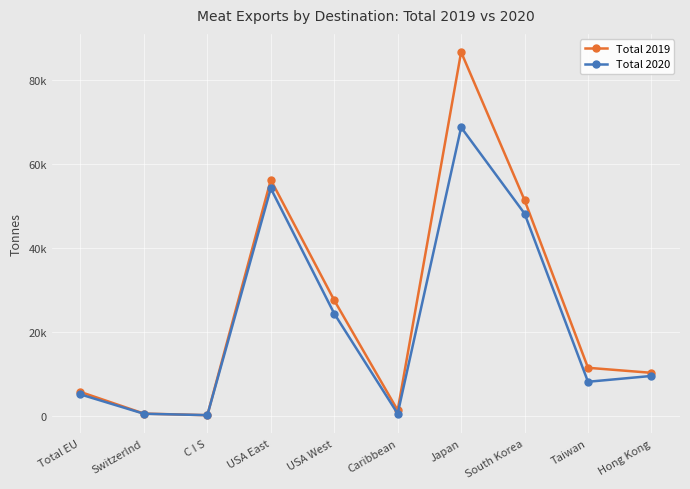

How many interior local peaks does the Total 2019 series have?

2